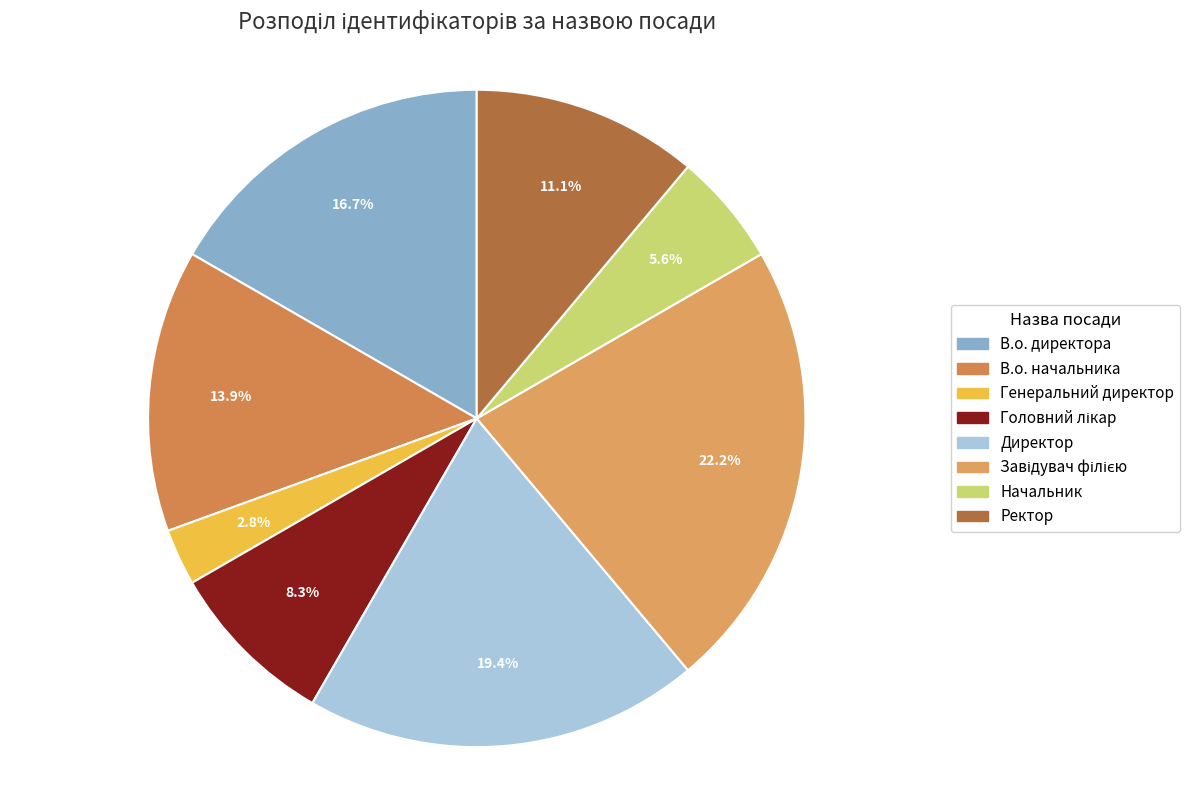

Which has a higher value, Ректор or Начальник?

Ректор